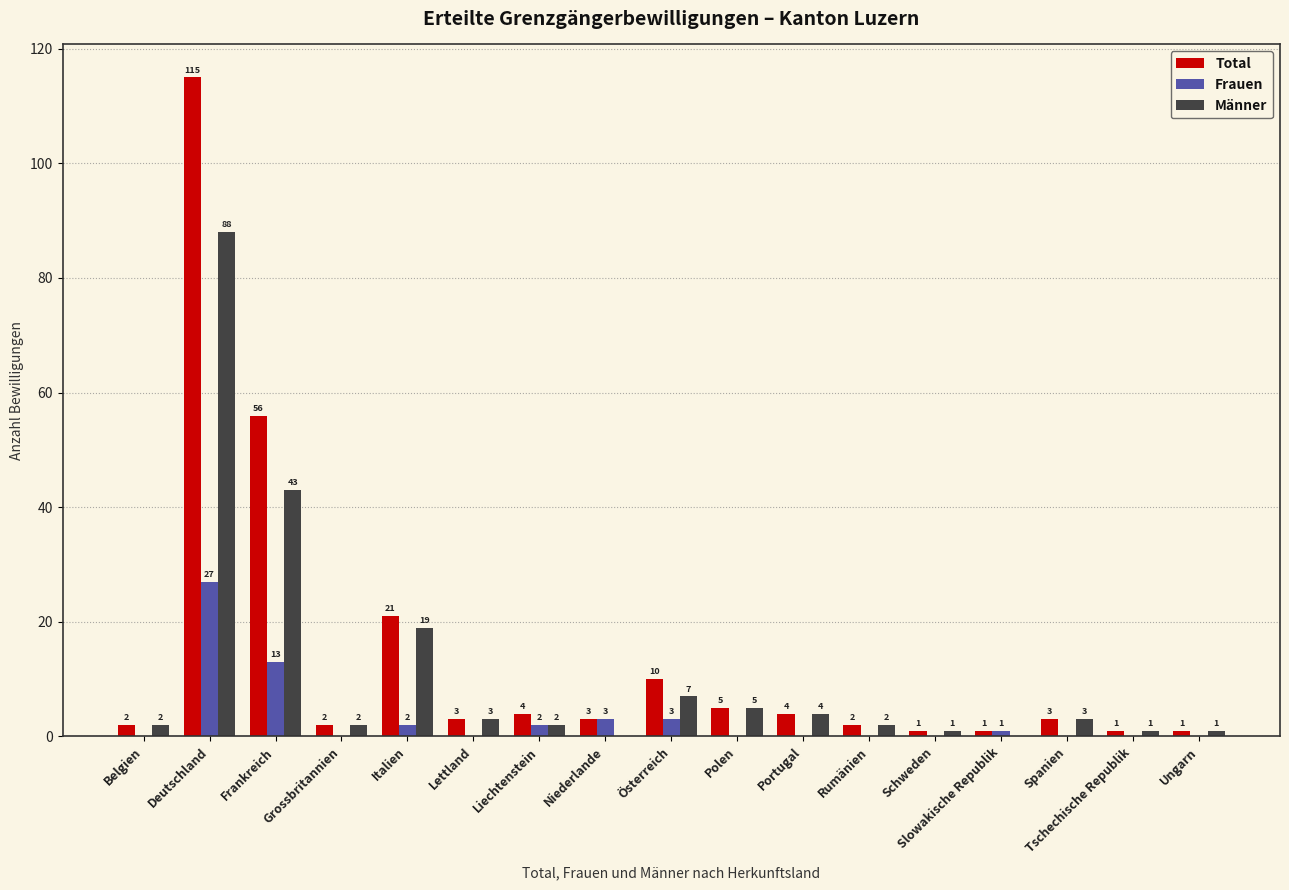

What are all the series names shown in the legend?

Total, Frauen, Männer